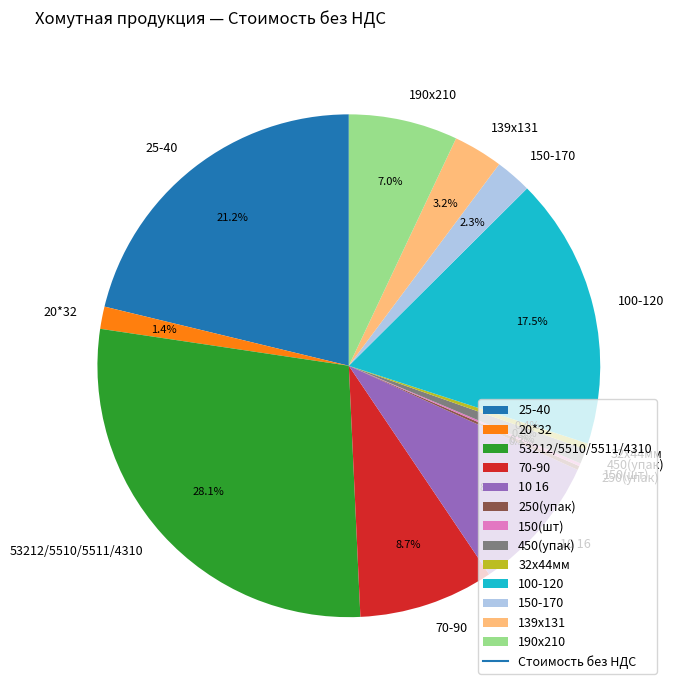

To the nearest percent, what is the difference between the largest and smallest slice percentages?

28%